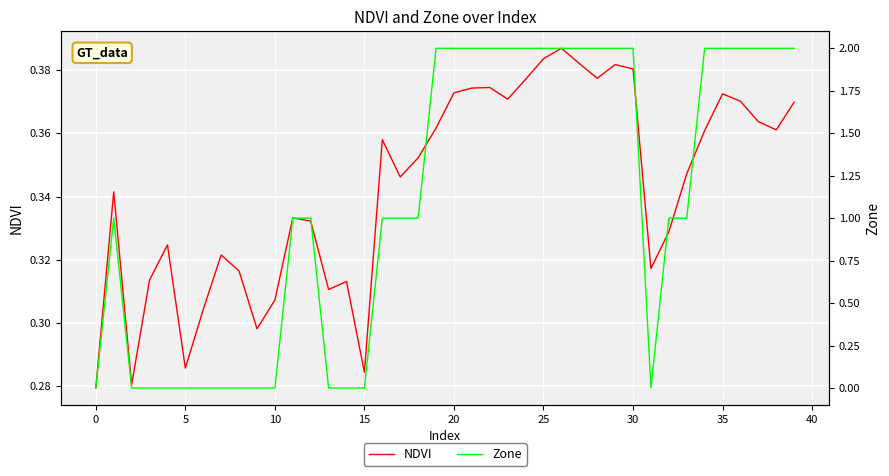

How many data points does each series have?

40